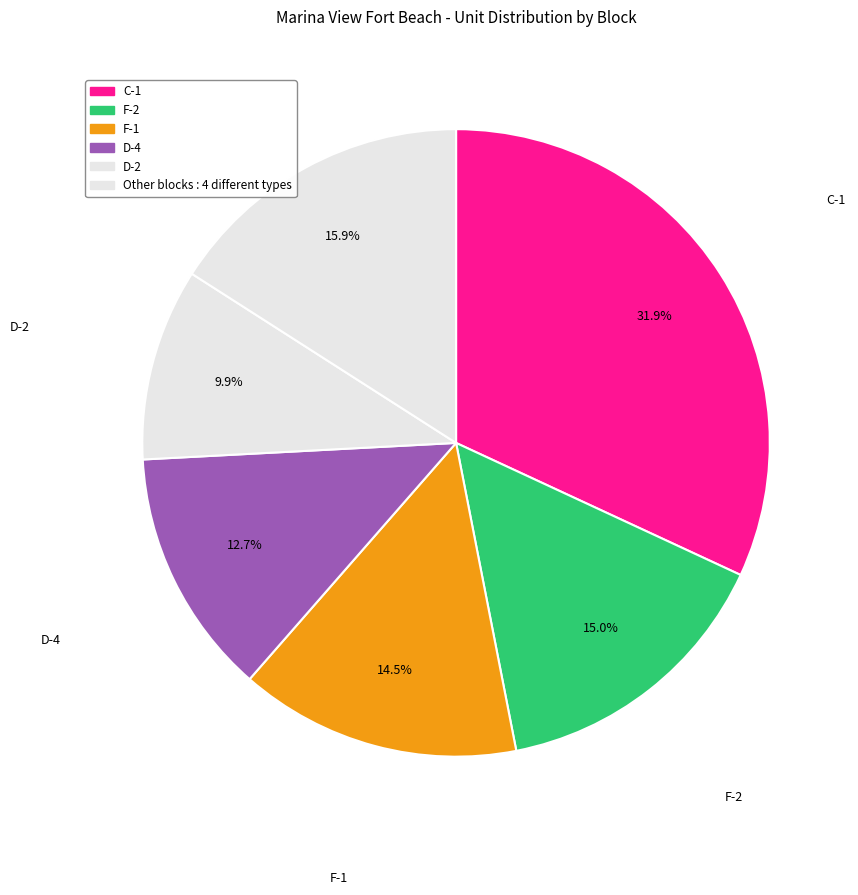

Count the number of slices in the pie.

6